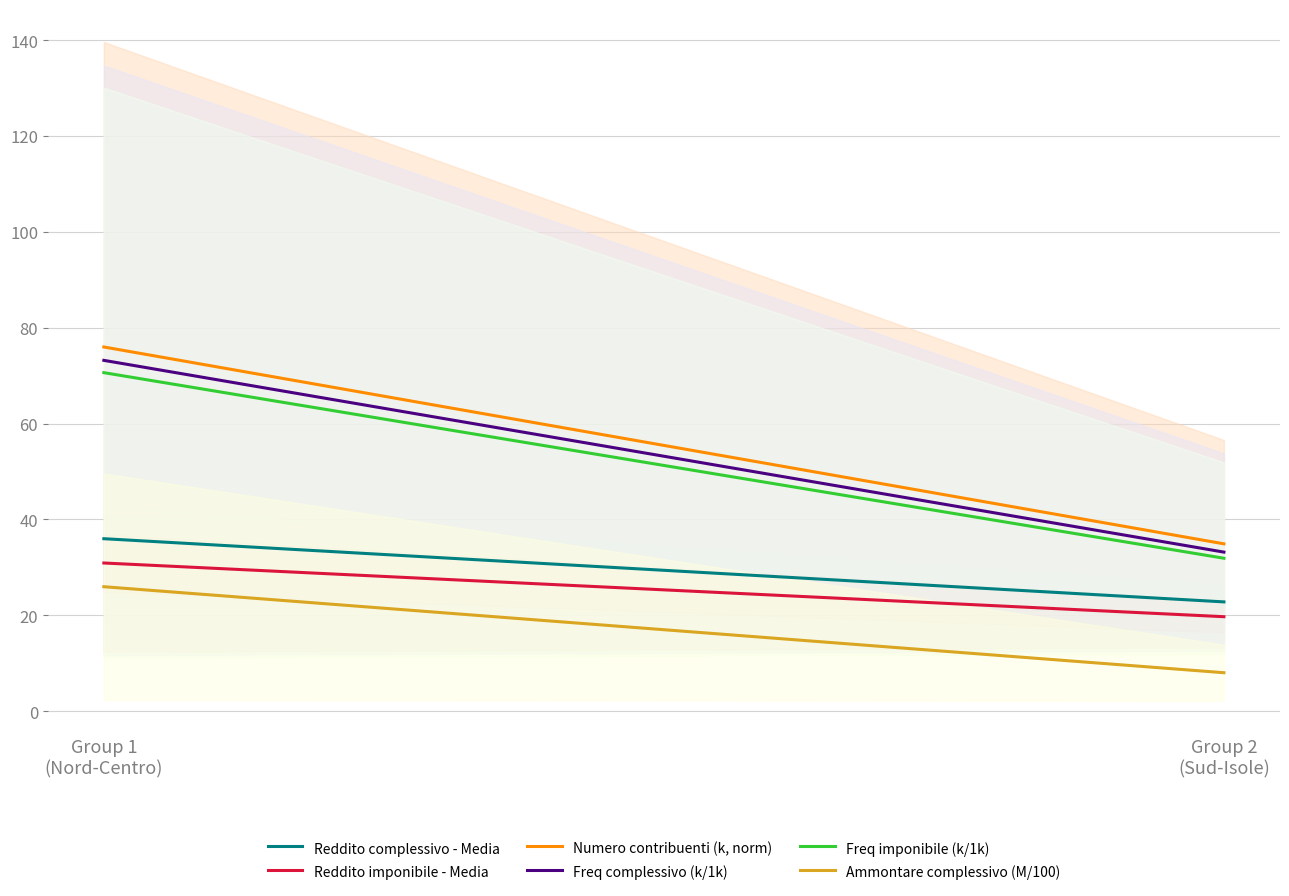

What is the total value across all series at Group 2
(Sud-Isole)?

150.6